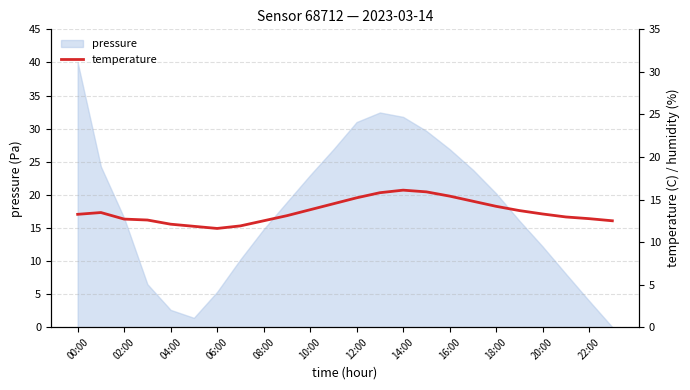

How many lines are shown in the chart?

1